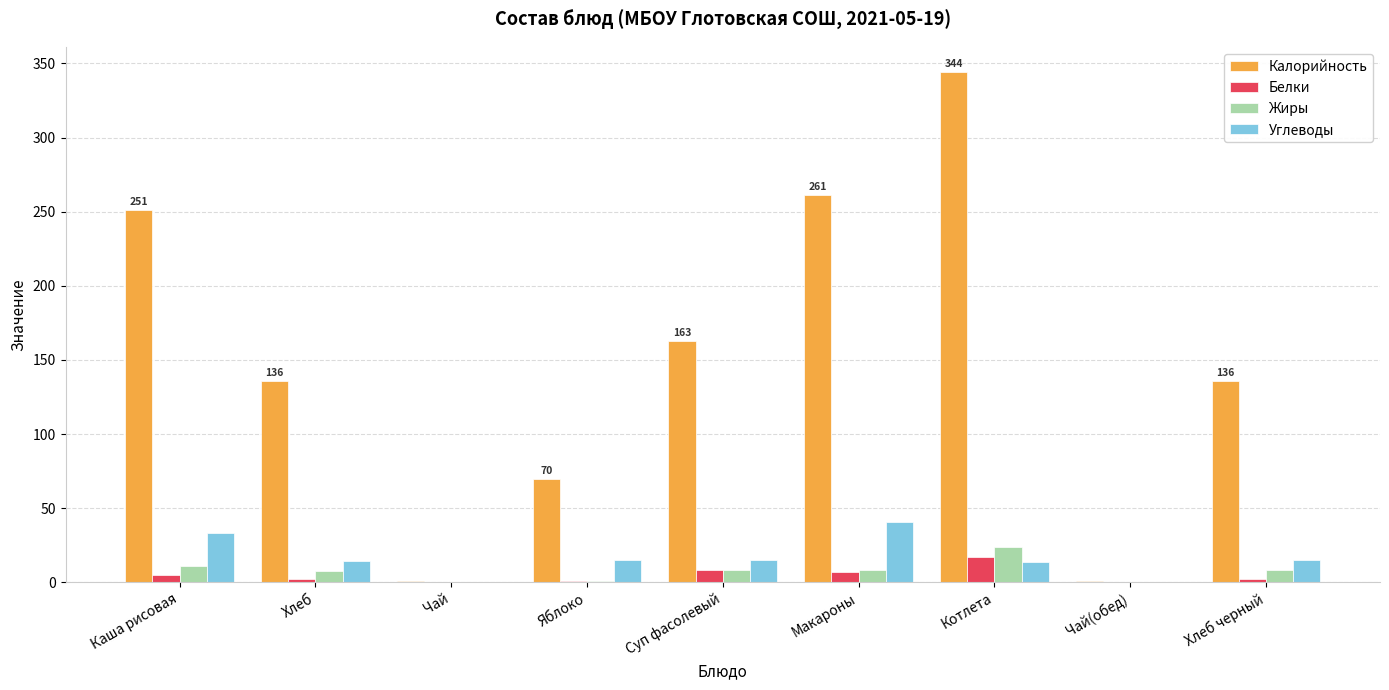

True or false: Жиры has a value of 24.0 at Котлета.

True